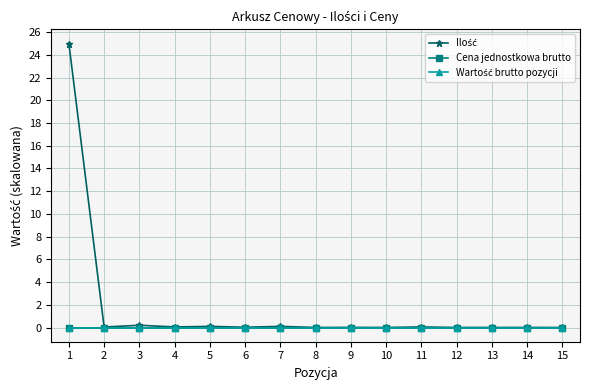

Does the chart have visible grid lines?

Yes